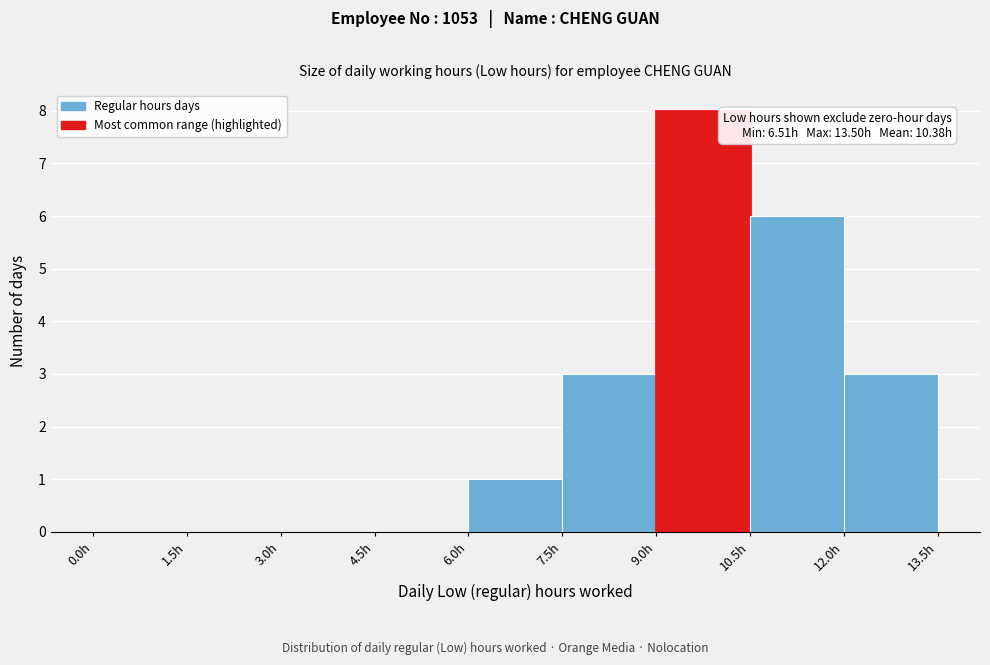

Which range on the x-axis has the tallest bar?

9.0 to 10.5